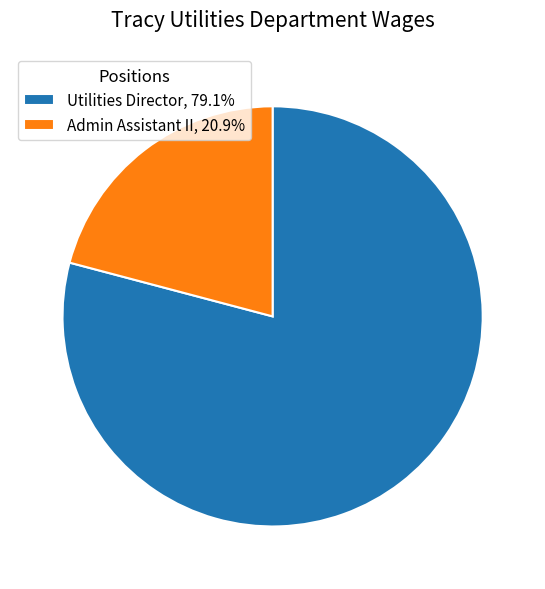

How many segments does this pie chart have?

2